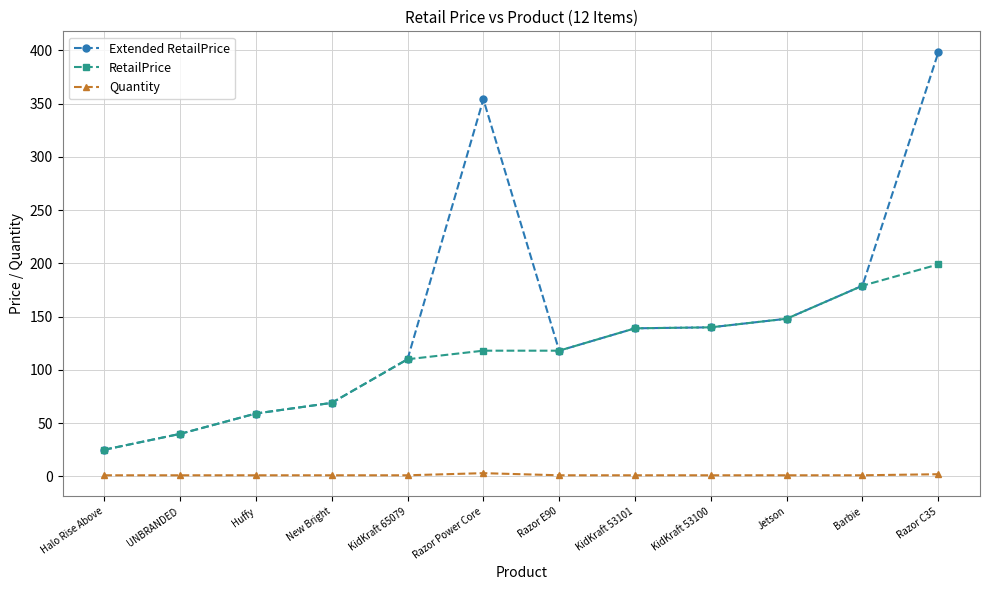

How many lines are shown in the chart?

3